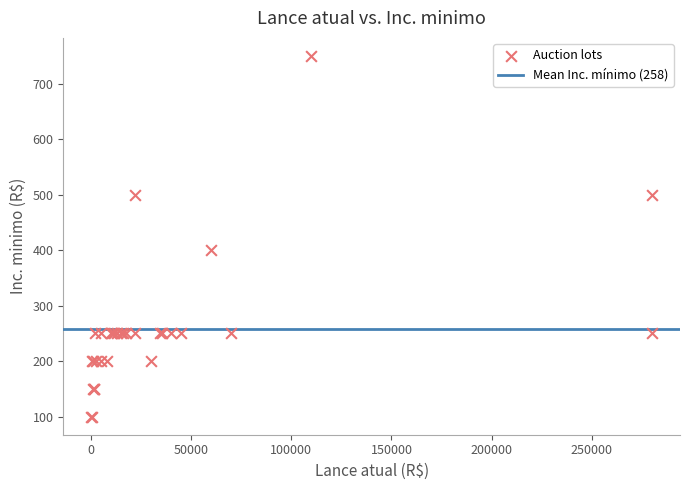

What Y value in the scatter plot is closest to 425?

400